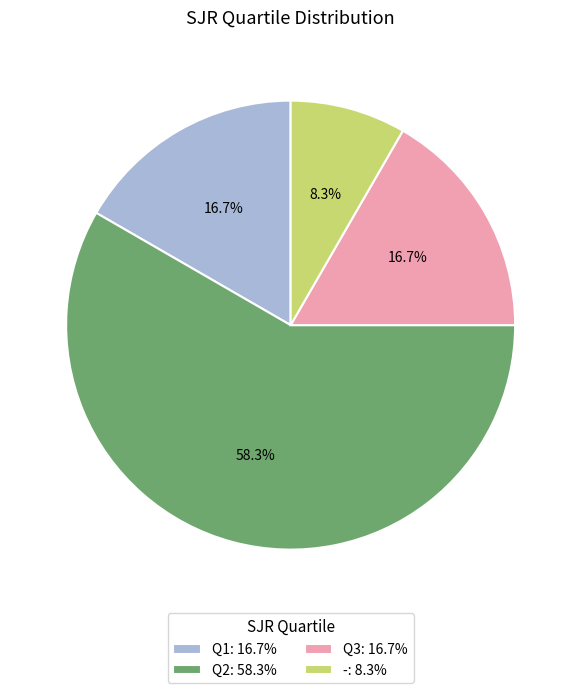

Which category accounts for the majority?

Q2